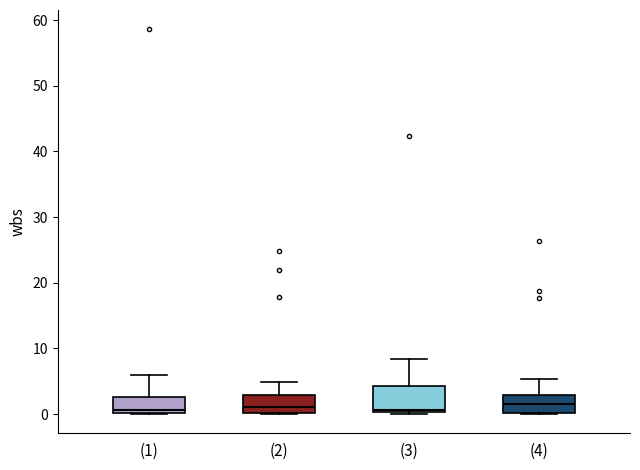

Reading left to right, transcribe this box plot: for each box, give where its median line is, the range the box spans, and where its two whiskers end, as read against the y-axis. The values are not printed on the chart, so give them approximately, as read against the axis.

(1): median 1, box 0 to 3, whiskers 0 to 6
(2): median 1, box 0 to 3, whiskers 0 to 5
(3): median 1, box 0 to 4, whiskers 0 to 8
(4): median 2, box 0 to 3, whiskers 0 to 5